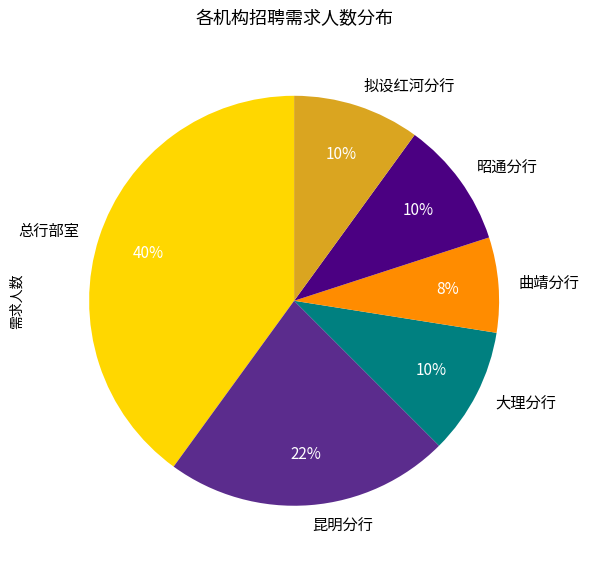

Is the sum of 昭通分行 and 曲靖分行 greater than half?

No